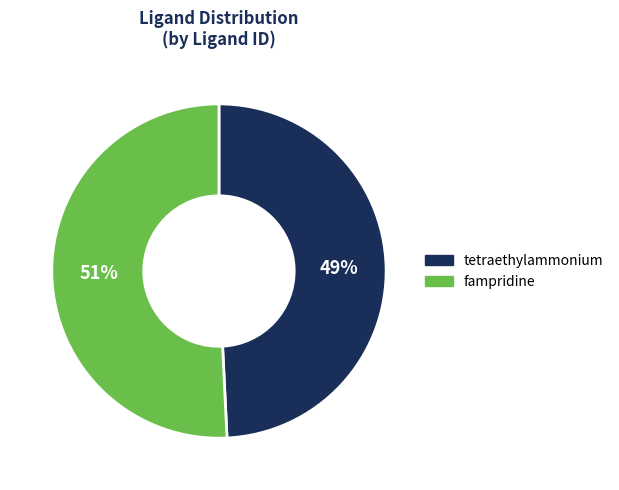

True or false: fampridine accounts for 41% of the total.

False